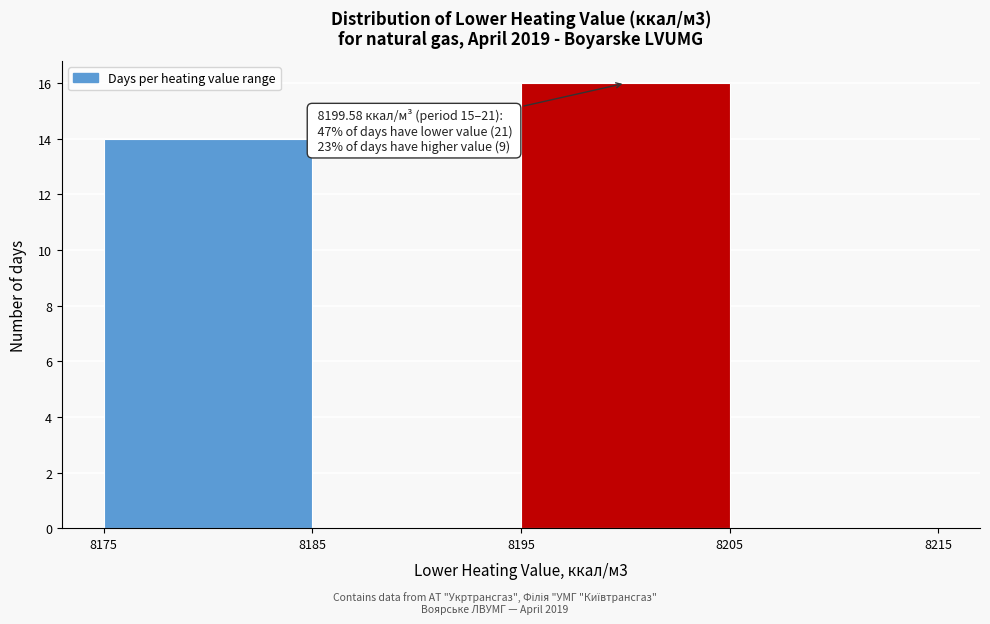

Which range on the x-axis has the tallest bar?

8195 to 8205